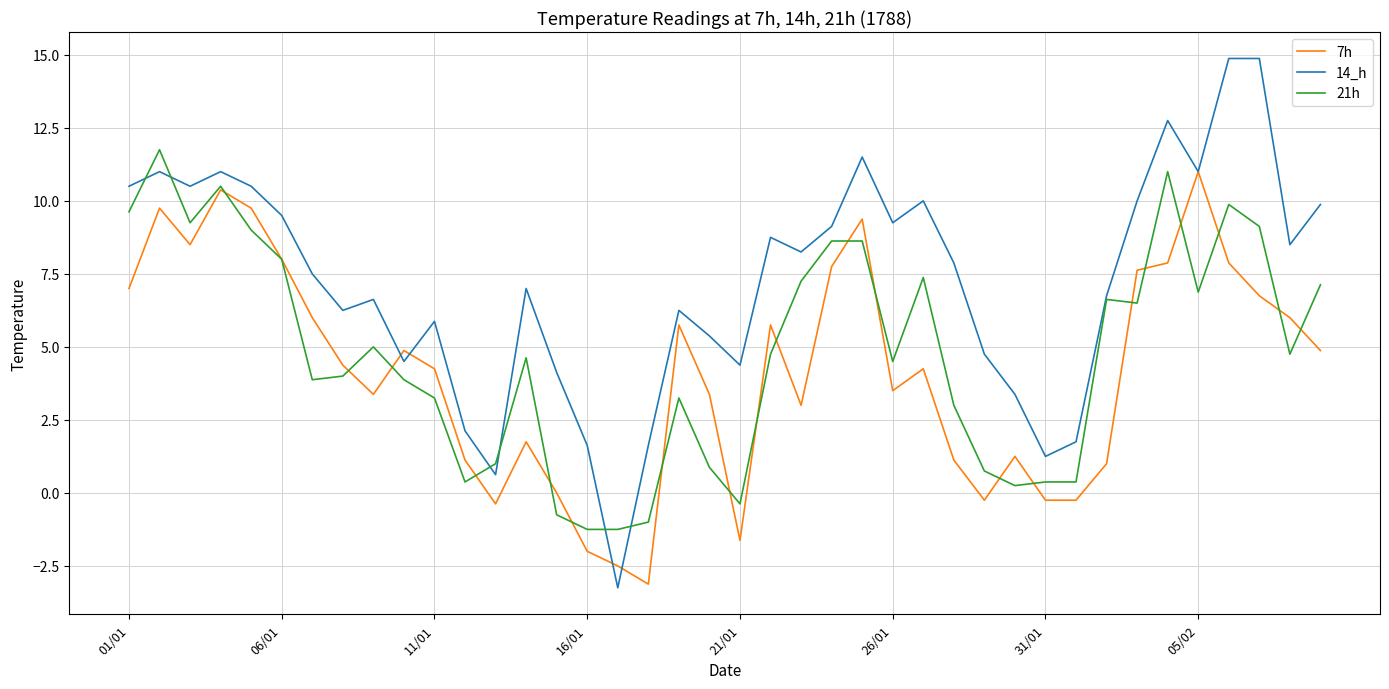

Which series has the widest spread of values?

14_h